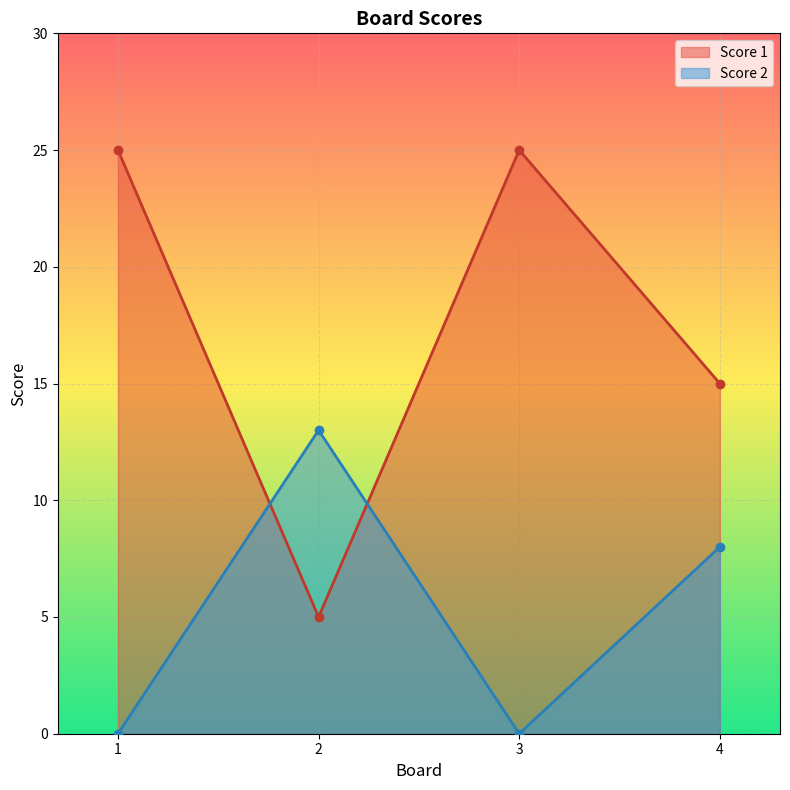

Which series has the largest total across all categories?

Score 1